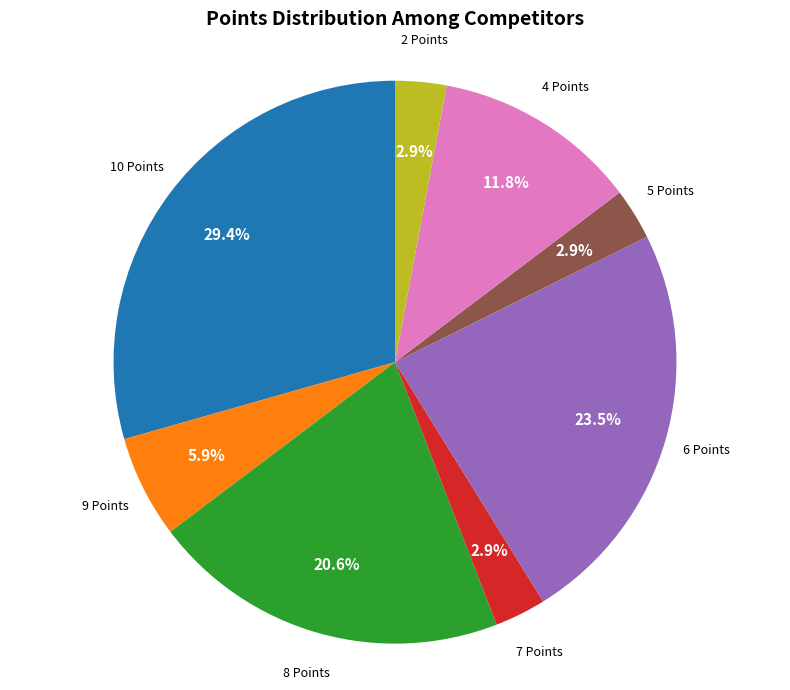

Is there a majority slice in this chart?

No